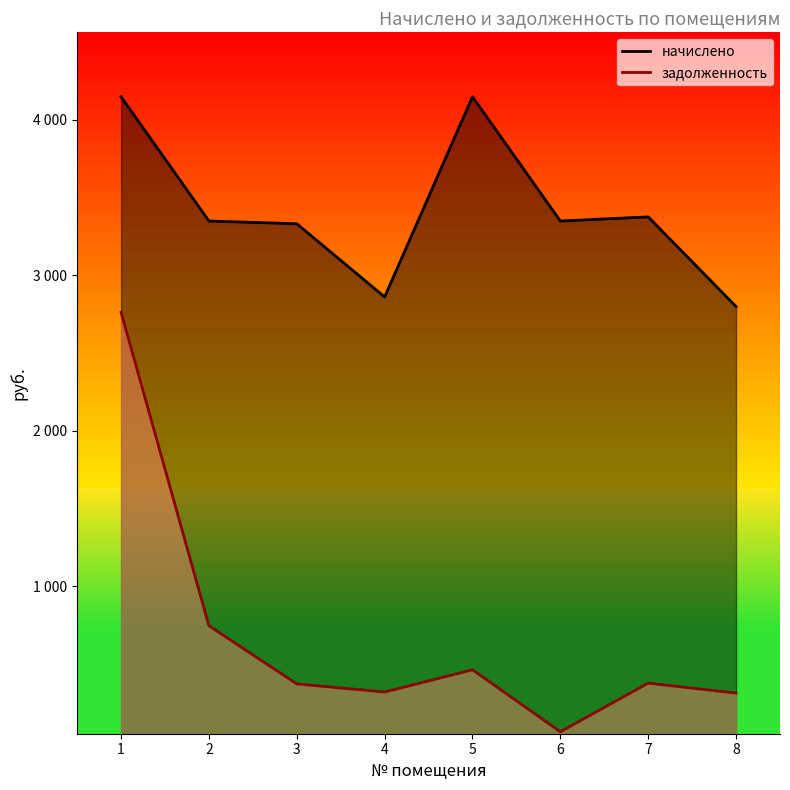

The value of задолженность at 6 is 28.0. True or false?

False